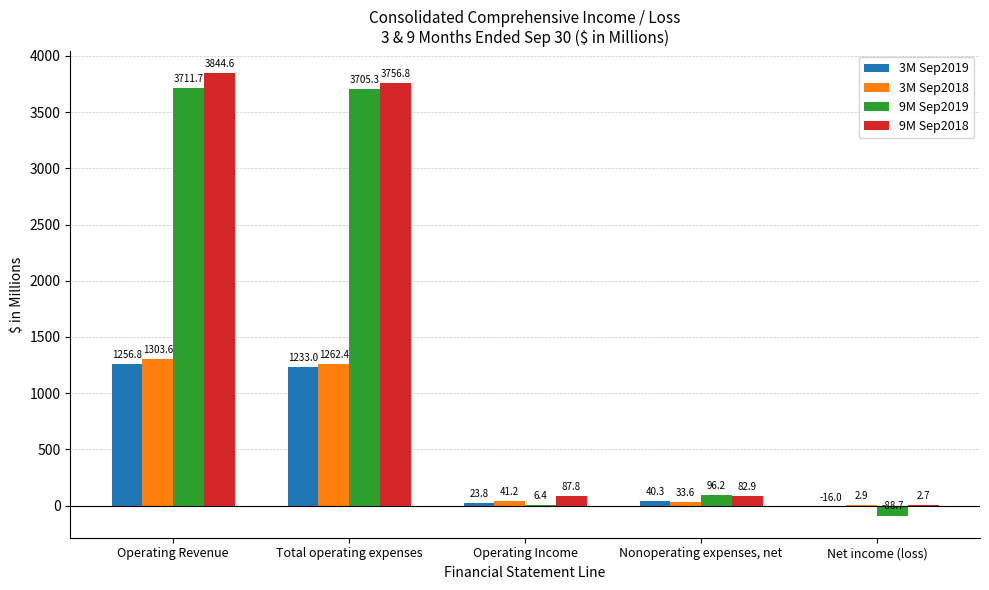

Is it true that 3M Sep2018 equals 696.6 at Operating Revenue?

False